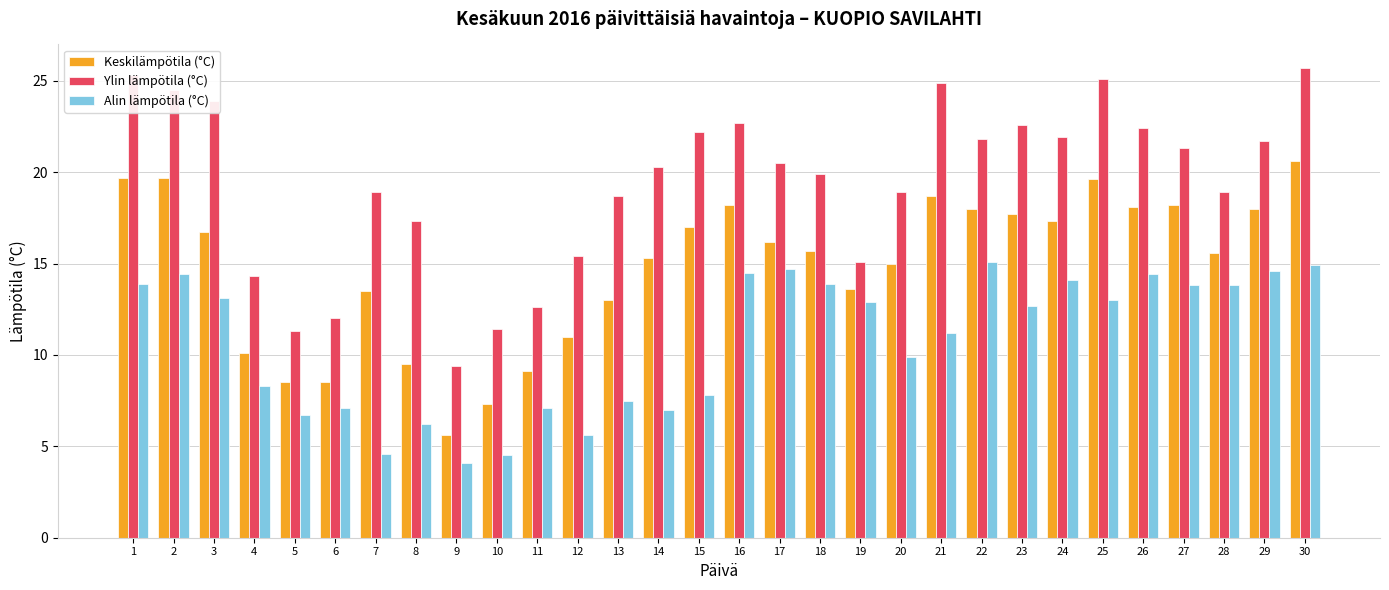

What is the difference between the highest and lowest values at 10?

6.9